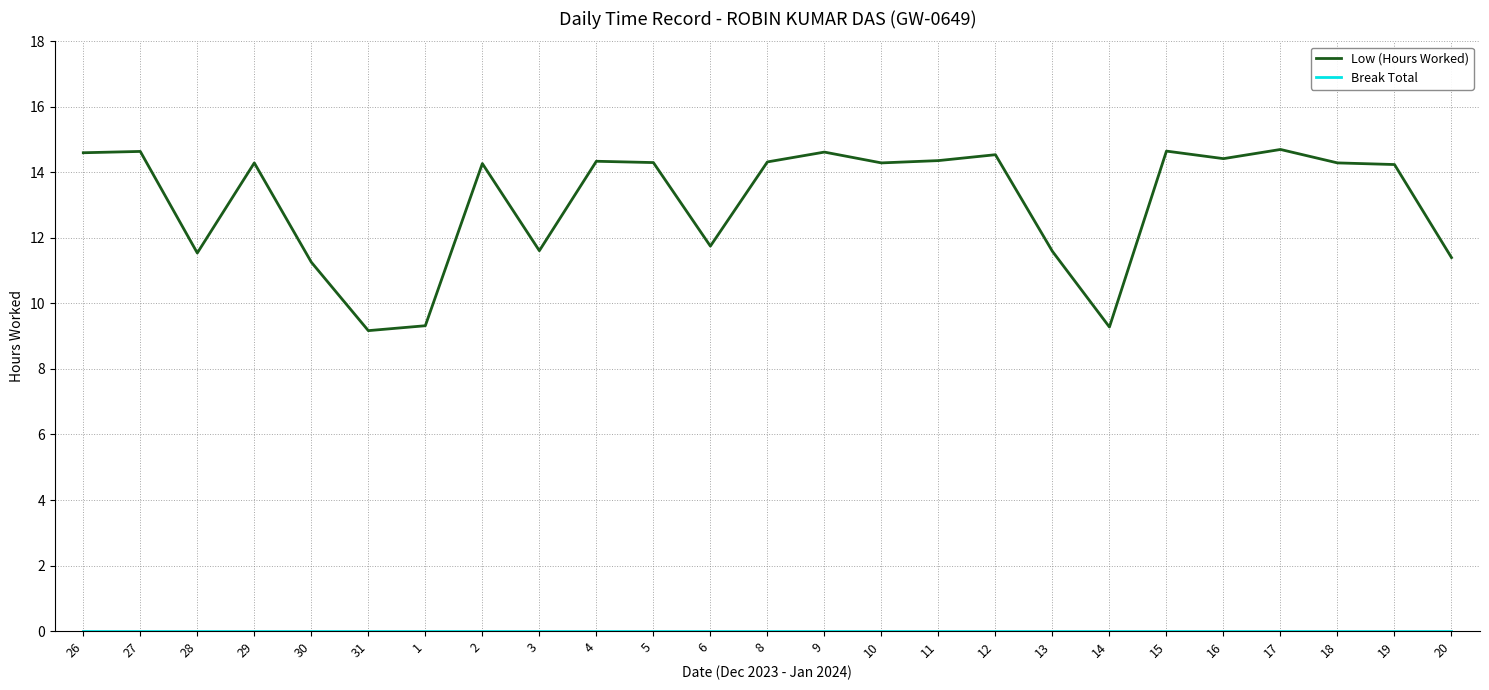

Is it true that Low (Hours Worked) equals 14.4 at 11?

True